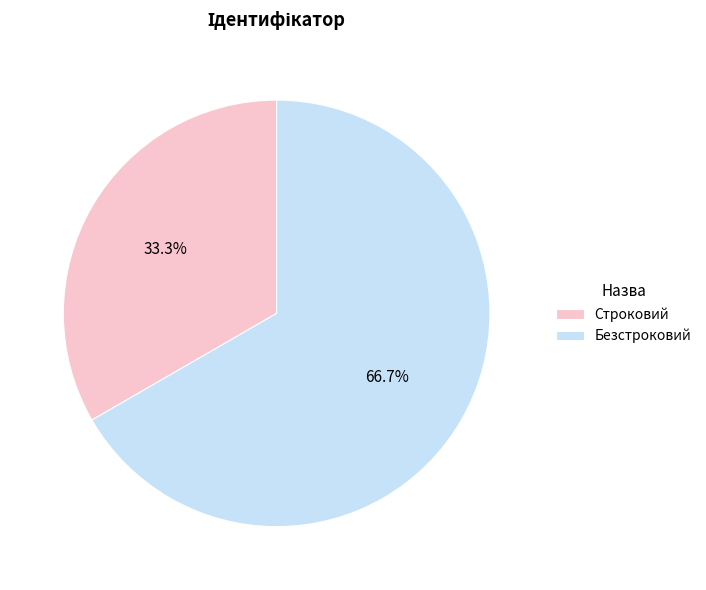

Which has a higher value, Строковий or Безстроковий?

Безстроковий